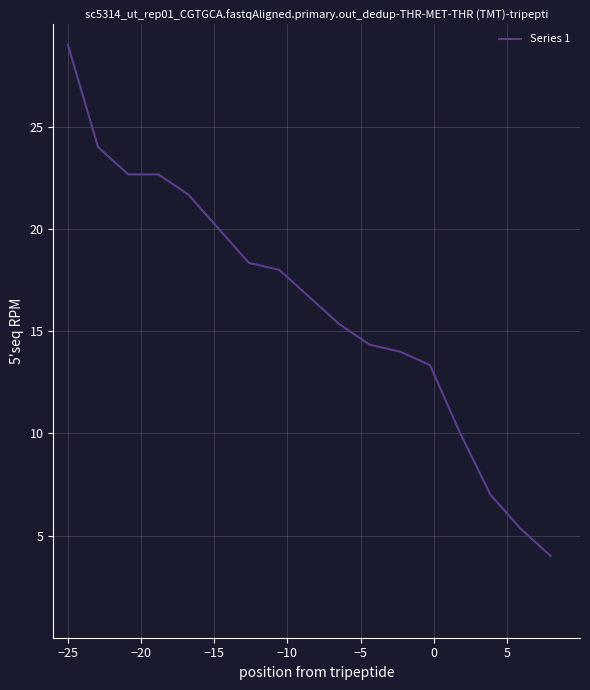

What is the smallest value displayed?

4.0